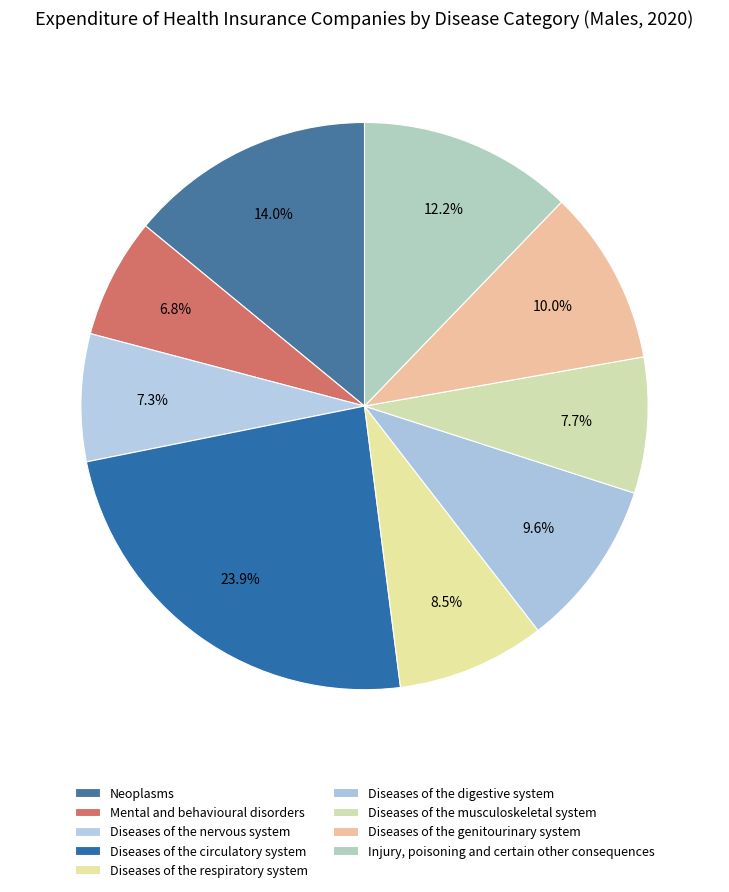

Combined, do Diseases of the digestive system and Mental and behavioural disorders account for over 50%?

No